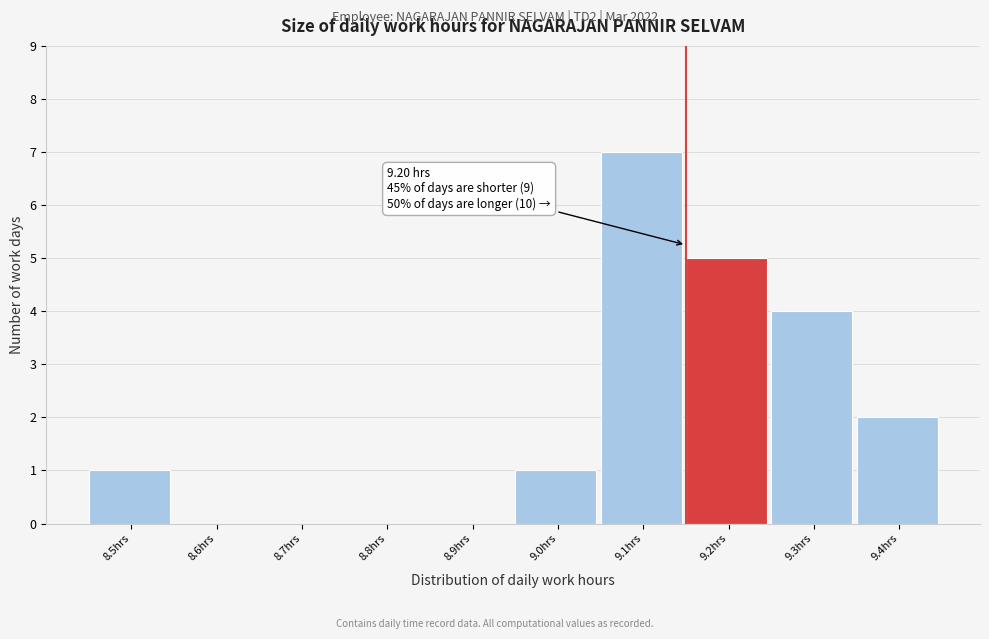

Reading left to right, list all the values displayed in this chart.

8.5hrs=1	8.6hrs=0	8.7hrs=0	8.8hrs=0	8.9hrs=0	9.0hrs=1	9.1hrs=7	9.2hrs=5	9.3hrs=4	9.4hrs=2